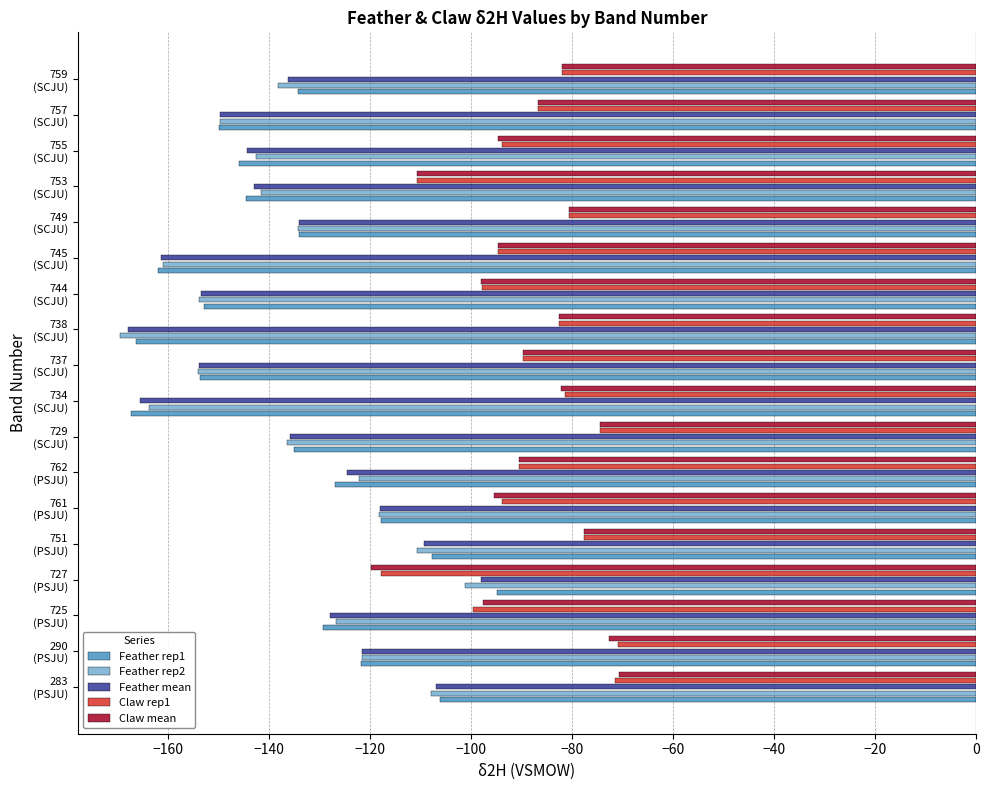

What is the minimum value shown in the chart?

-169.5